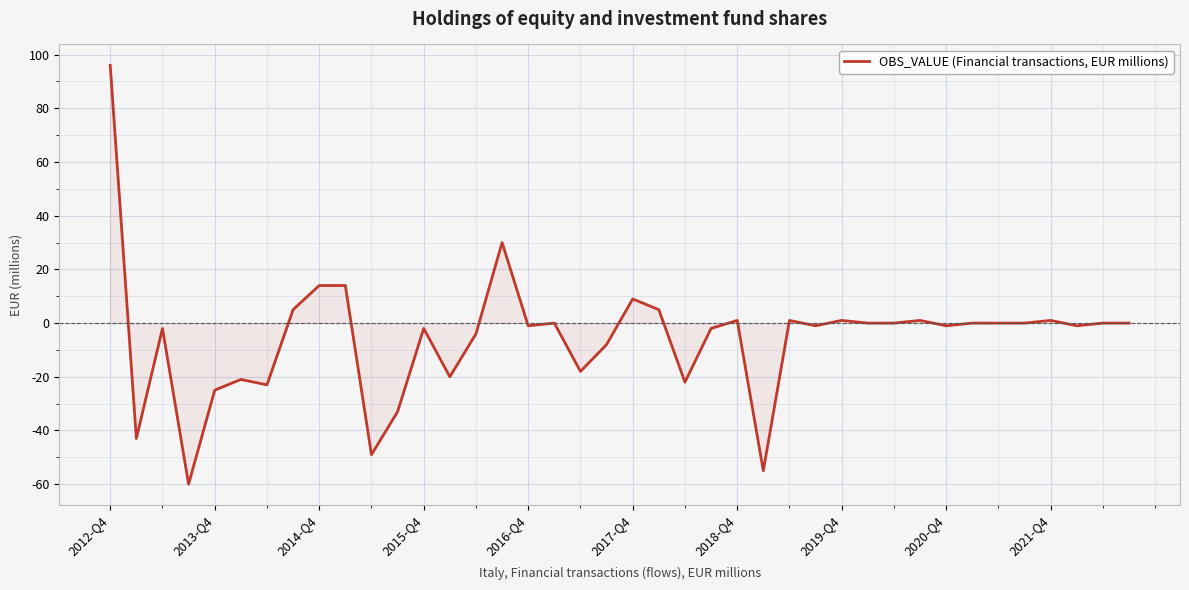

What is the minimum value shown in the chart?

-60